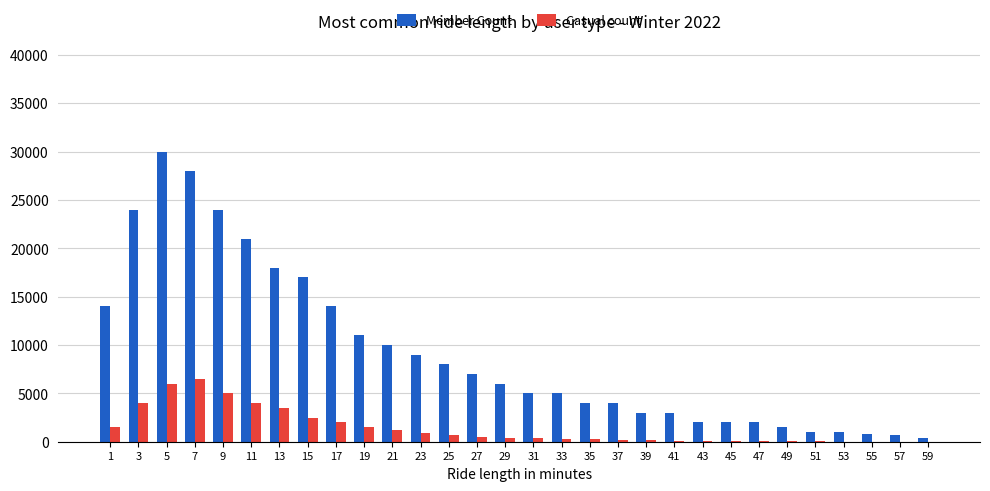

What is the maximum value for Member Count?

30000